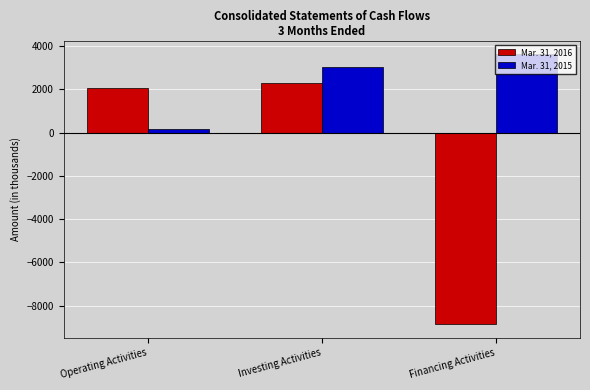

What is the value of the Mar. 31, 2016 bar at the 1st from the left?

2072